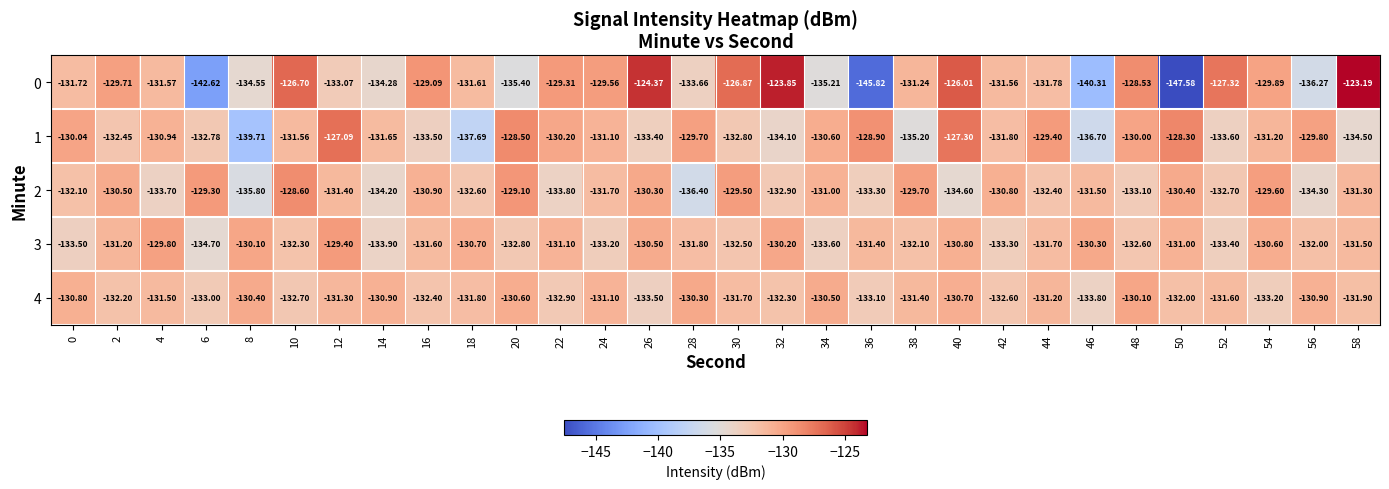

How many data points in 0 are above -131?

13